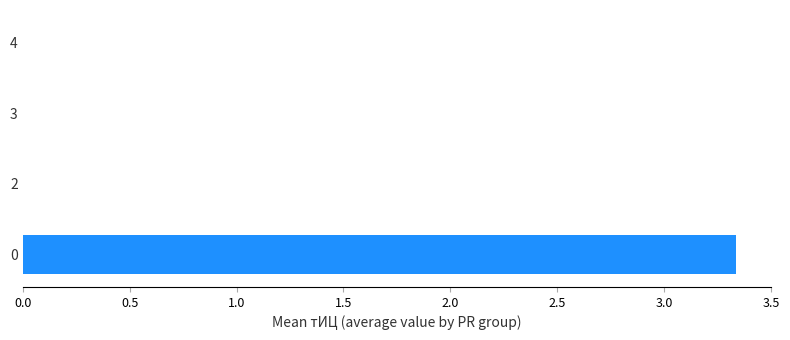

The value at 0 is 3.3. True or false?

True